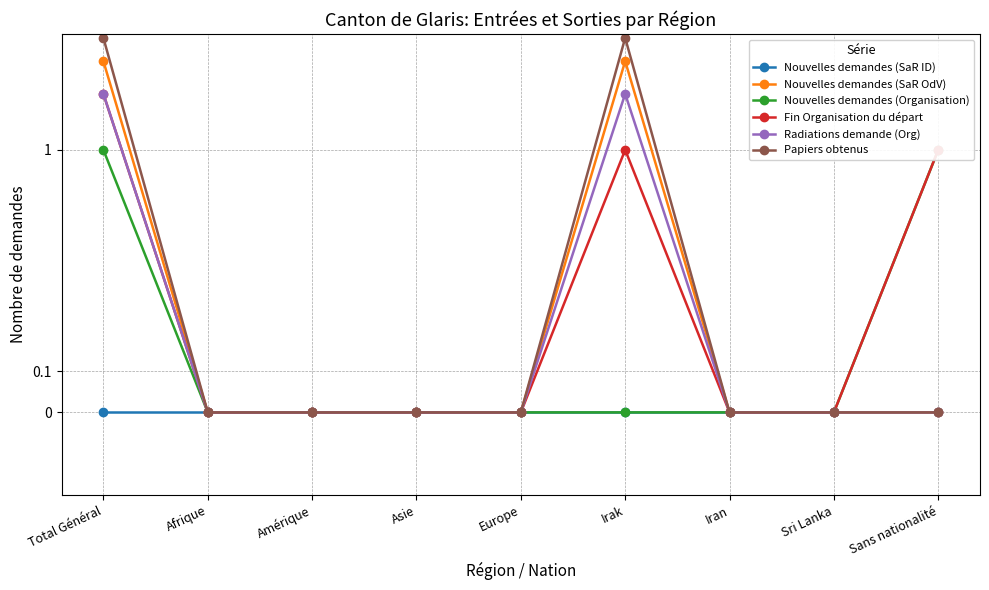

What is the spread (max minus min) of values at Total Général?

4